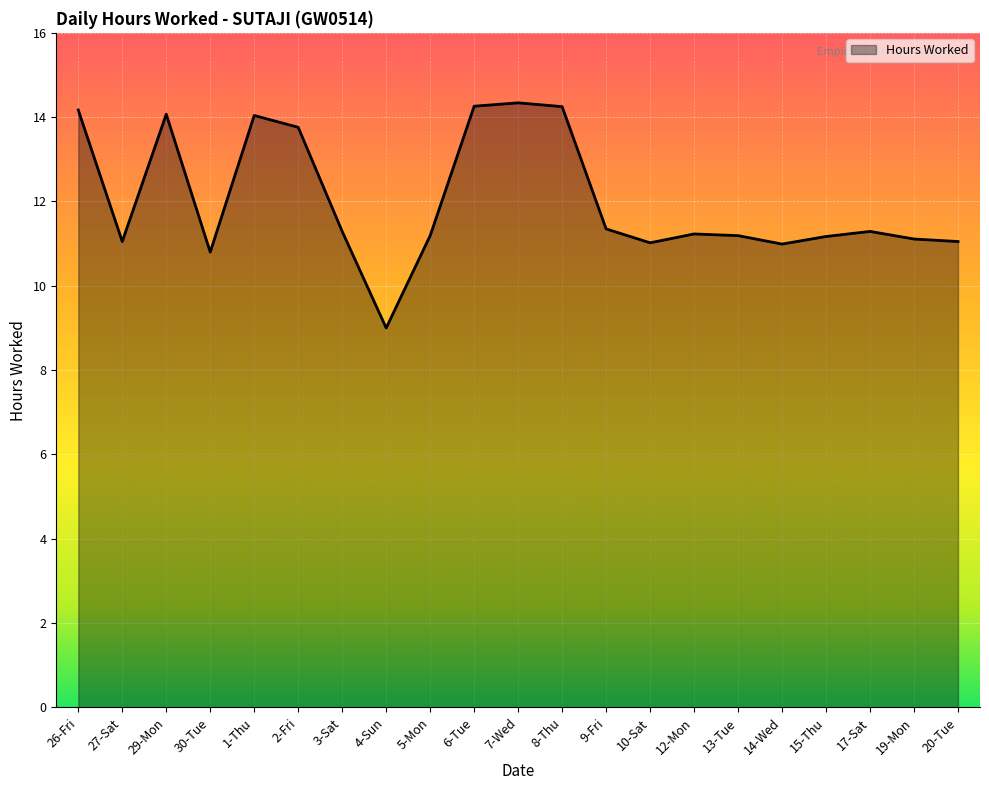

The value at 1-Thu is 14.0. True or false?

True